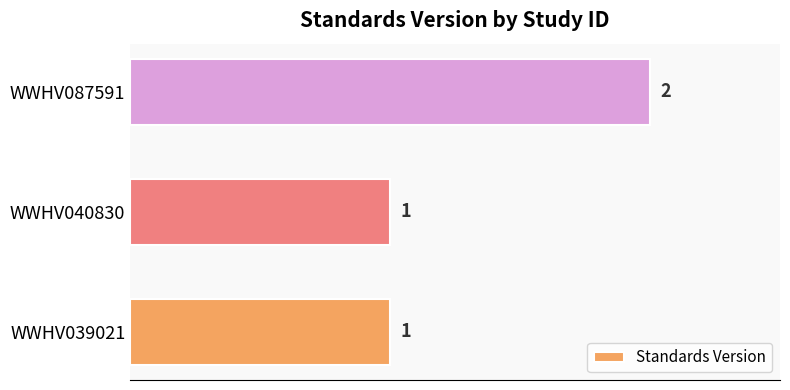

What is the sum of the values at WWHV087591 and WWHV039021?

3